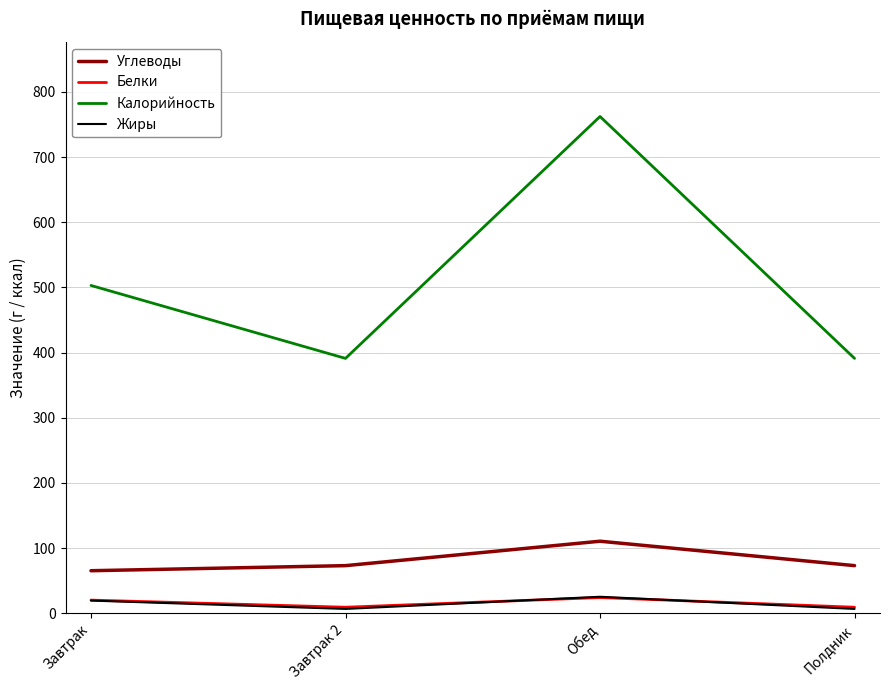

At which label does Углеводы reach its peak?

Обед